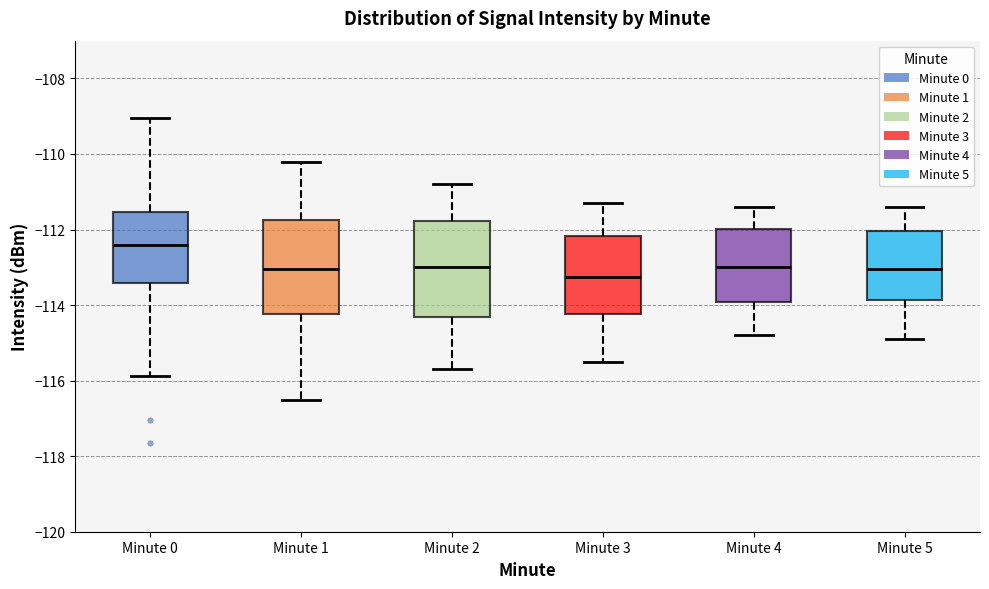

Which box's median line is the highest?

Minute 0